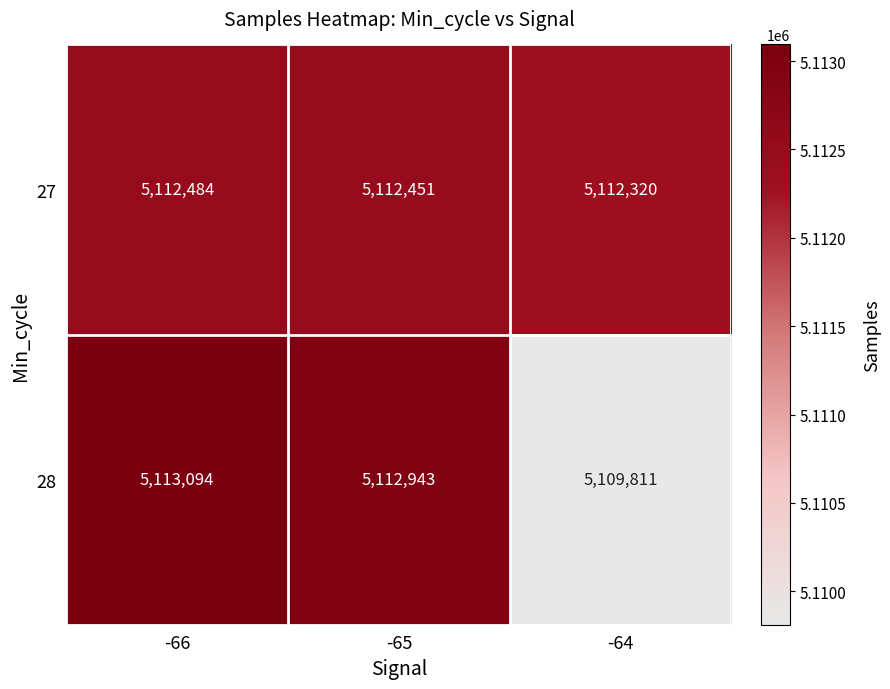

What is the sum of all 28 values?

15335848